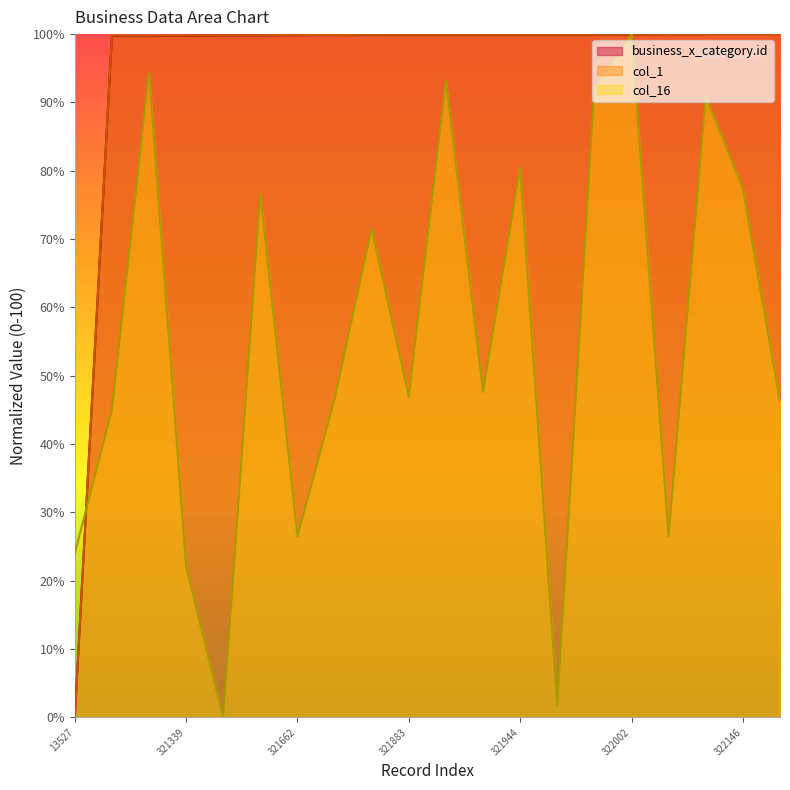

Which label corresponds to the smallest value in the chart?

13527